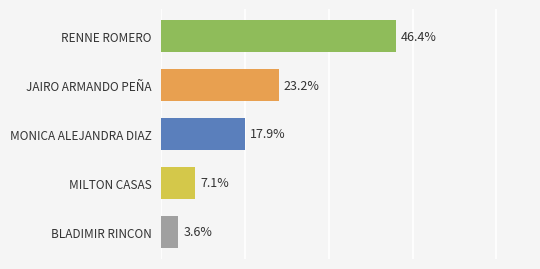

Rank the categories by value from lowest to highest.

BLADIMIR RINCON, MILTON CASAS, MONICA ALEJANDRA DIAZ, JAIRO ARMANDO PEÑA, RENNE ROMERO